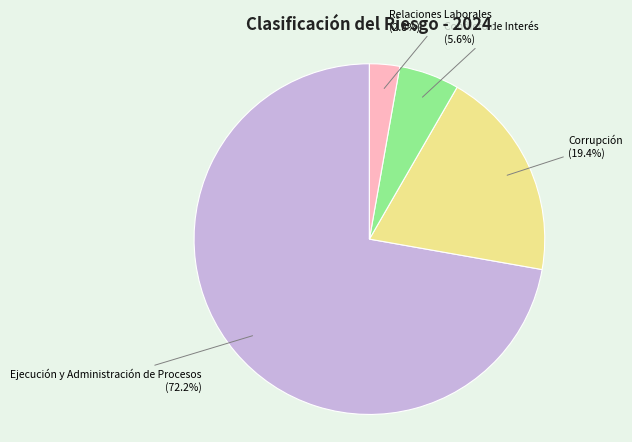

How many slices are in this pie chart?

4